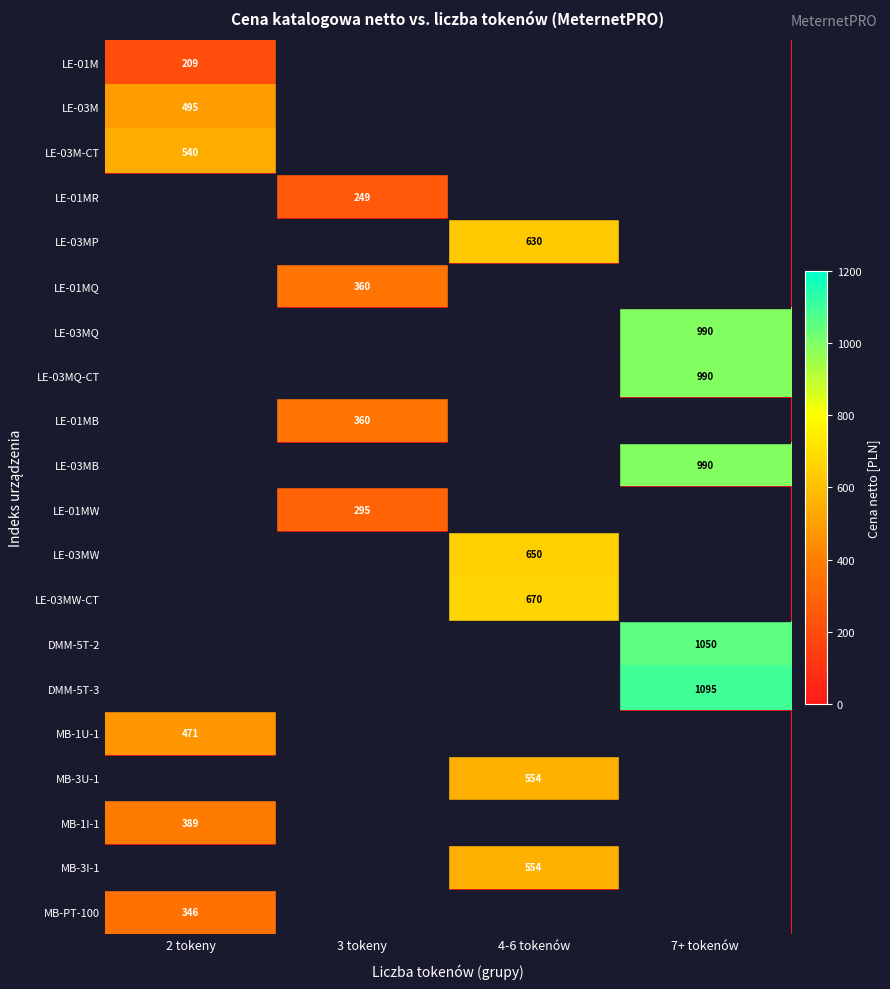

The value of LE-01MW at 3 tokeny is 95. True or false?

False